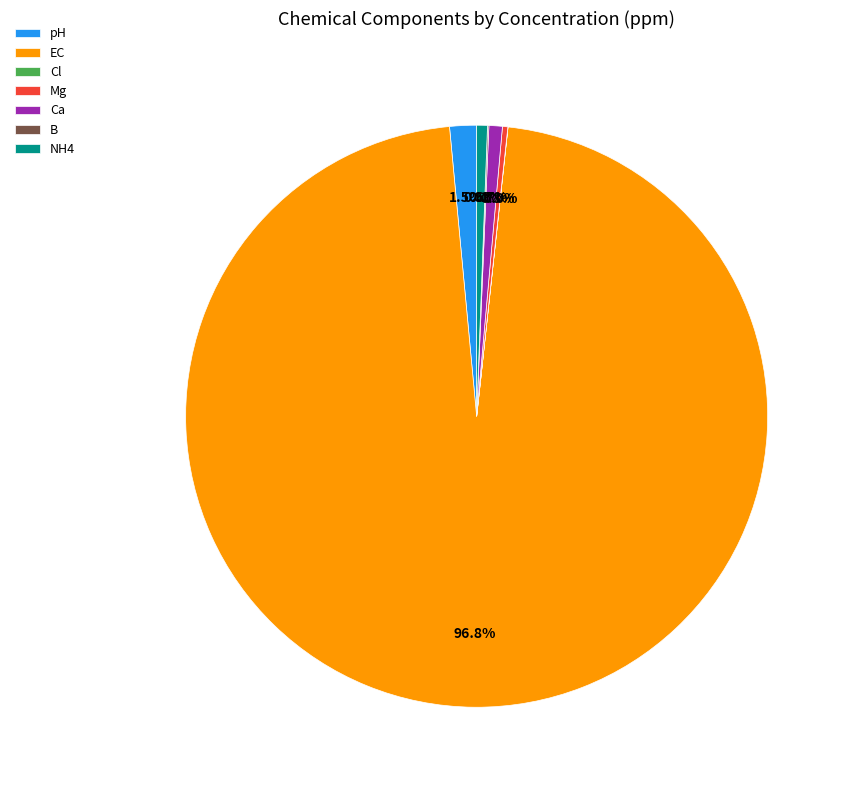

The EC slice represents 97% of the pie. True or false?

True